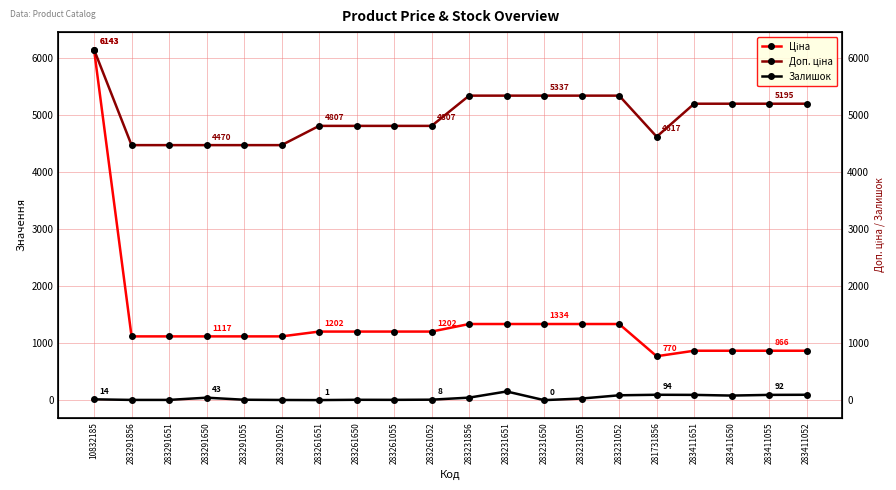

List the series in order of their peak value, highest first.

Ціна, Доп. ціна, Залишок